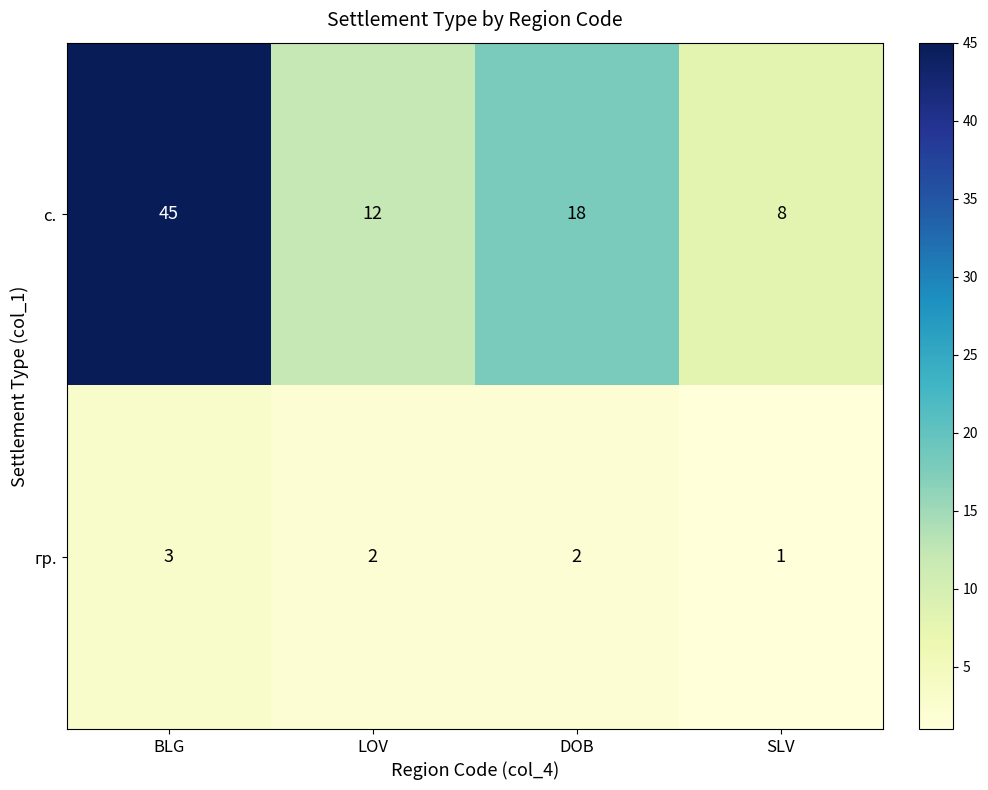

At SLV, list the series in order from largest to smallest.

с., гр.